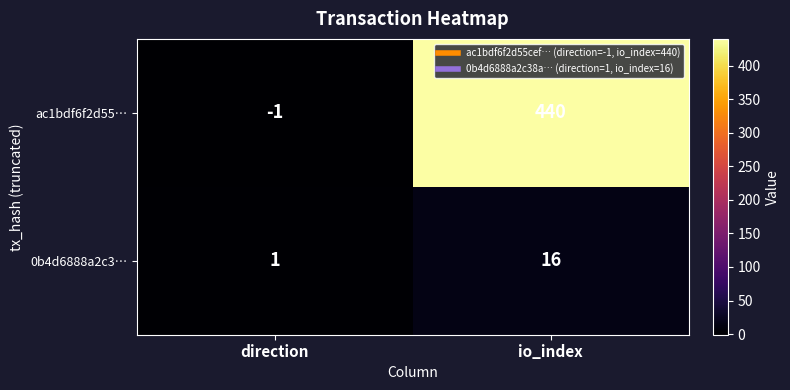

List the series in order of their overall mean, lowest first.

0b4d6888a2c3…, ac1bdf6f2d55…